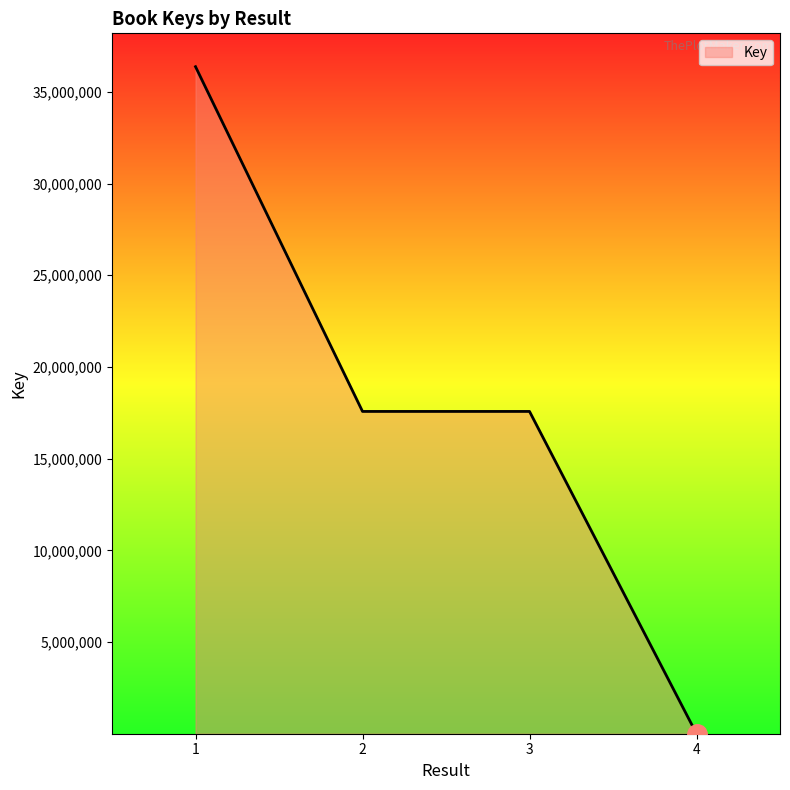

Does the chart display data point markers on the line(s)?

No